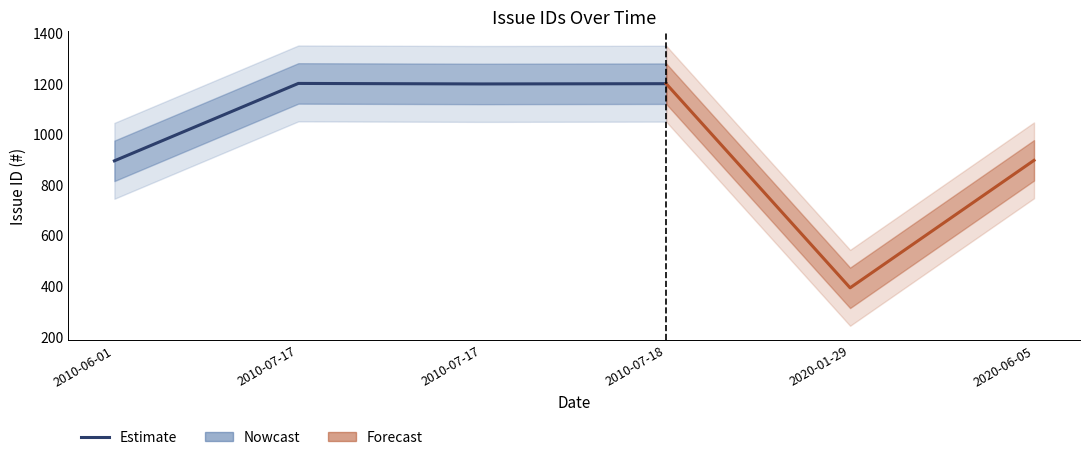

True or false: there are more than 2 points higher than both neighbors.

False